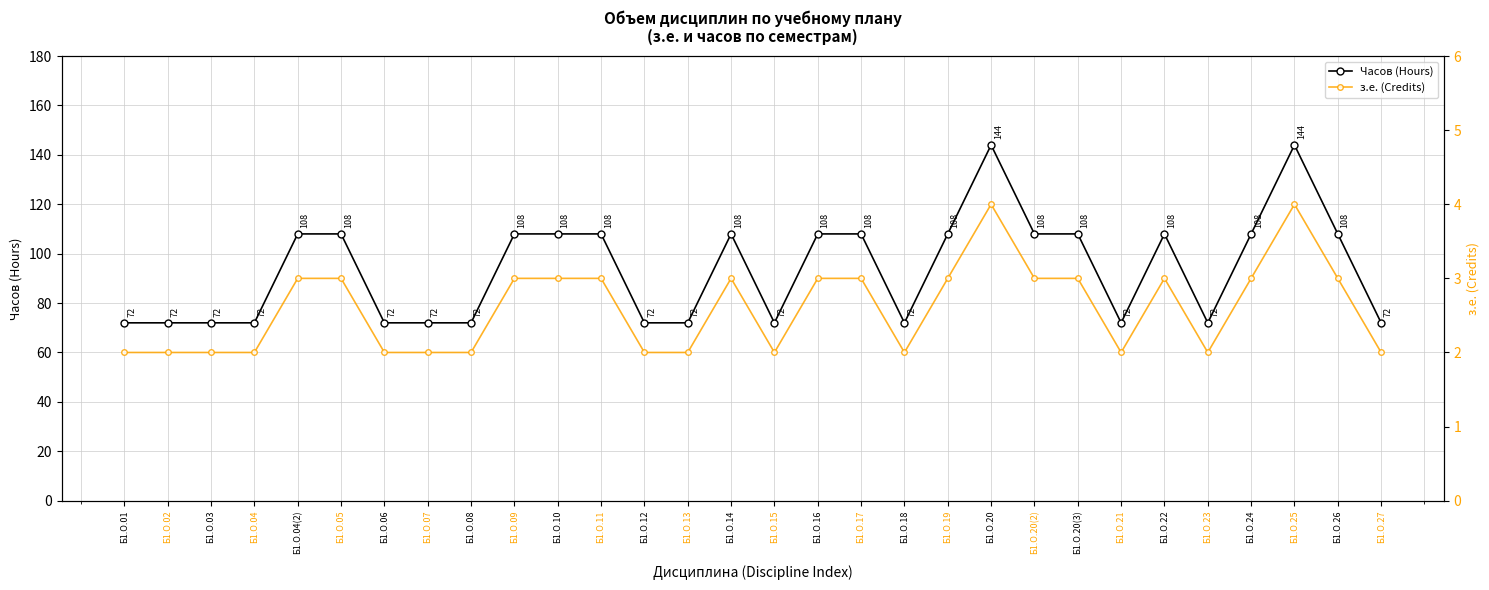

True or false: з.е. (Credits) and Часов (Hours) cross at least once.

False